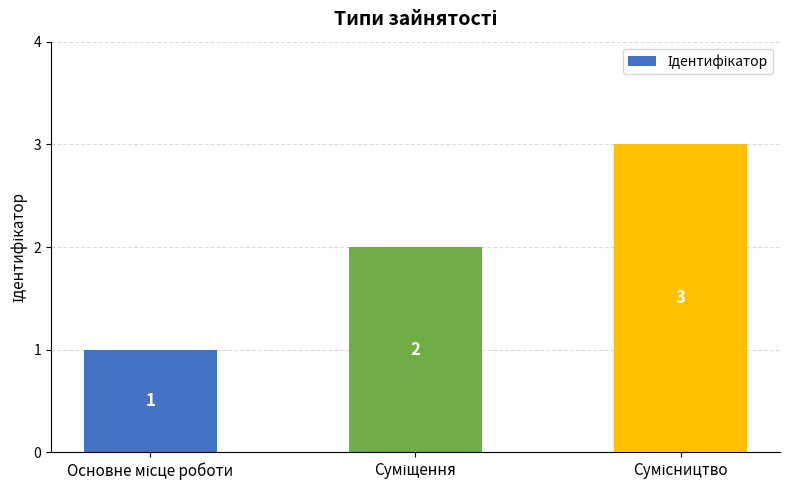

Count the values in the range 1 to 3.

3